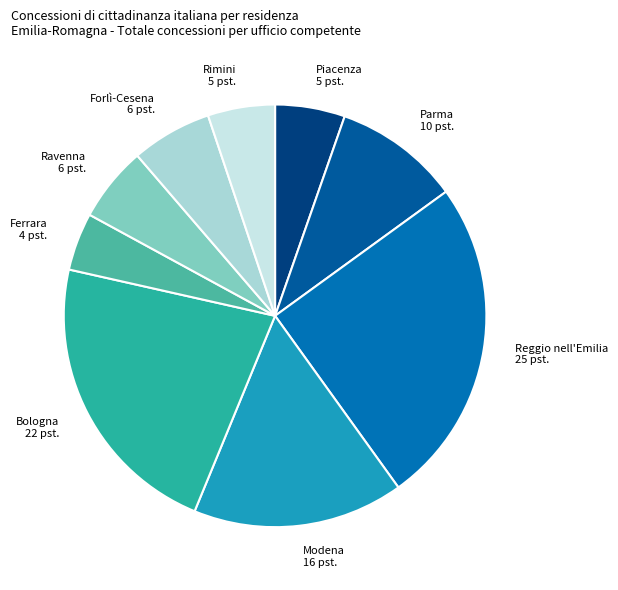

Is it true that Bologna is 22% of the pie?

True